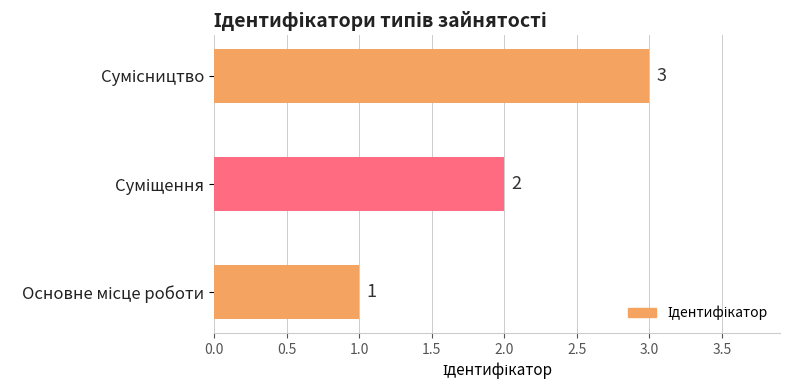

What is the sum of all values?

6